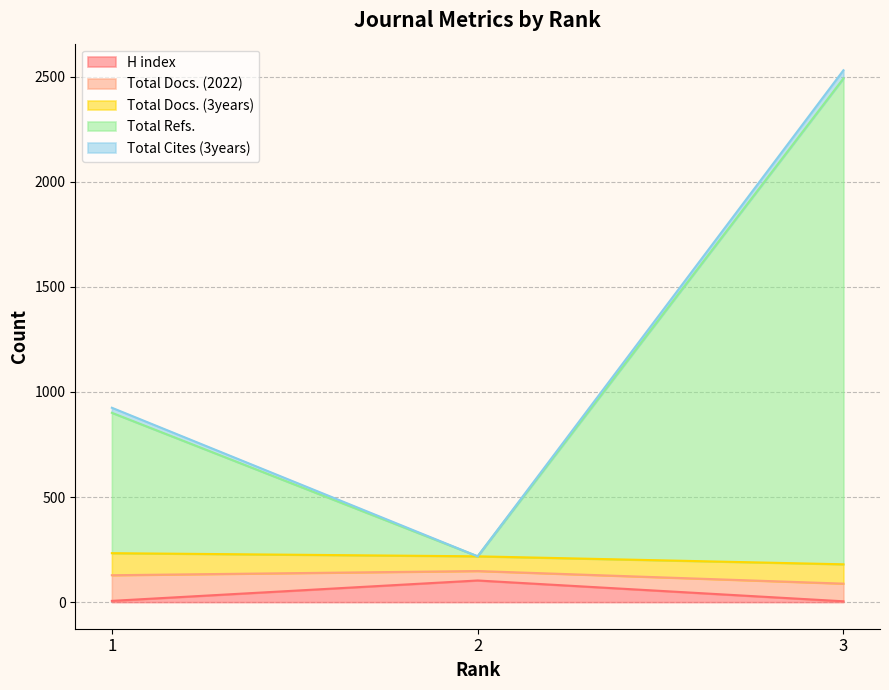

Where is Total Docs. (2022) nearest to the value 83?

3